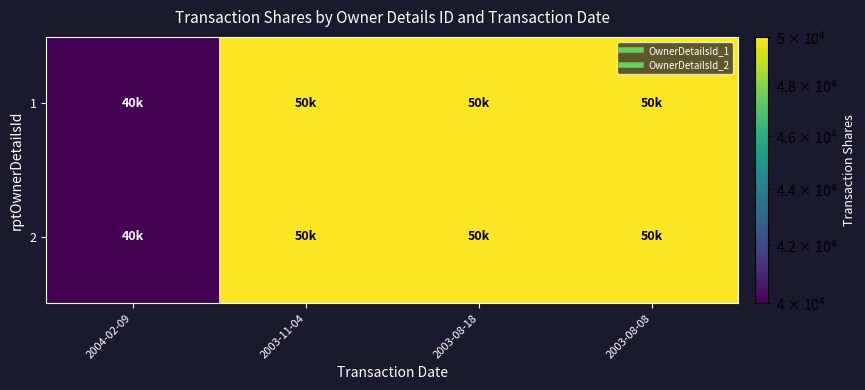

What is the smallest value displayed?

40000